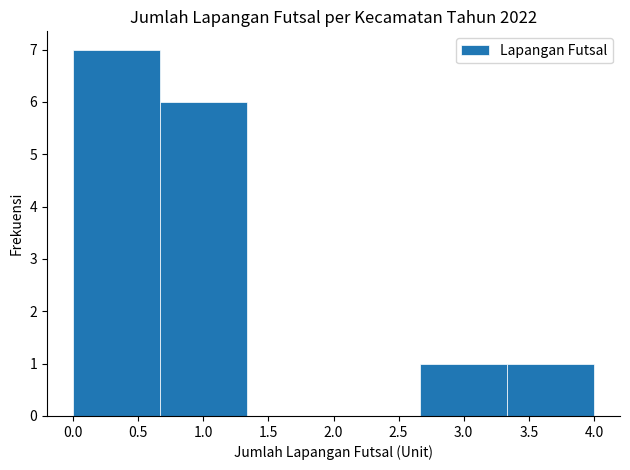

Which range on the x-axis has the tallest bar?

0.00 to 0.65